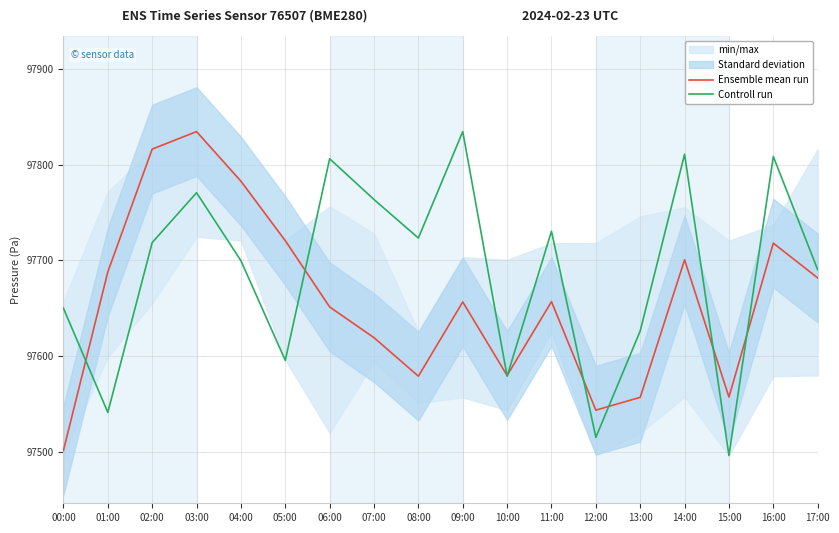

The value of Controll run at 01:00 is 59883.2. True or false?

False